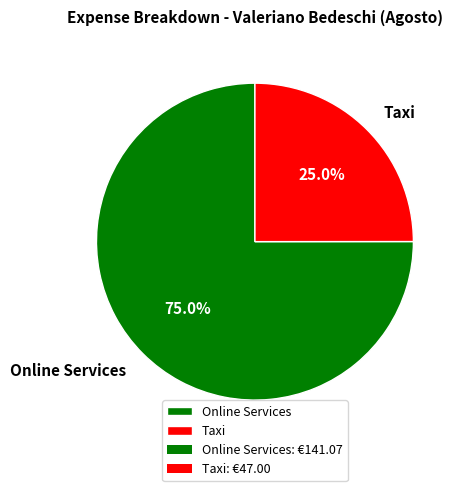

Which slice is the largest?

Online Services